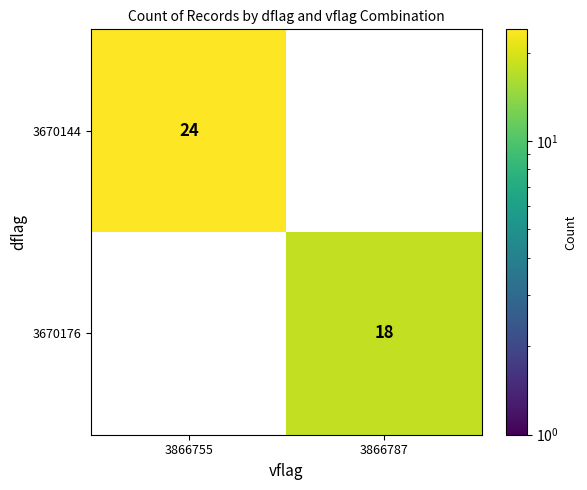

At which category is the sum across all series the highest?

3866755